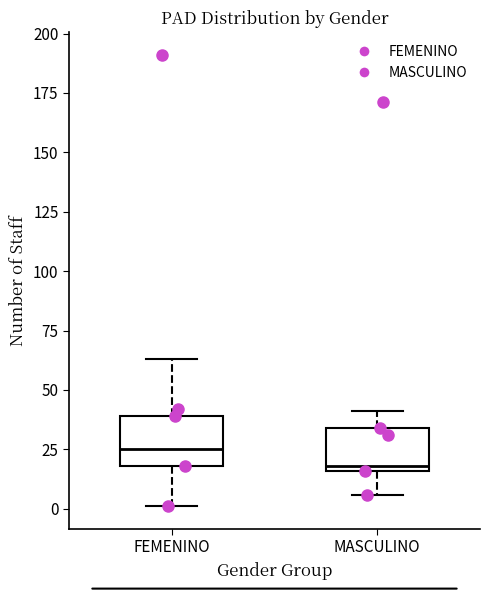

Where does the upper whisker of the box for MASCULINO end on the y-axis? The values are not printed on the chart, so give them approximately, as read against the axis.

40